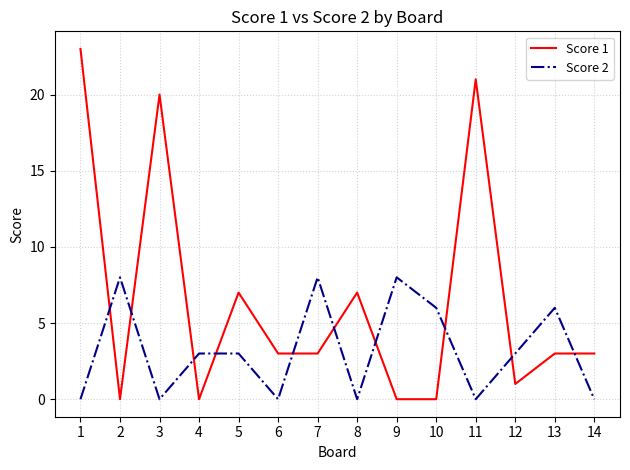

True or false: Score 2 has a value of 4 at 5.

False